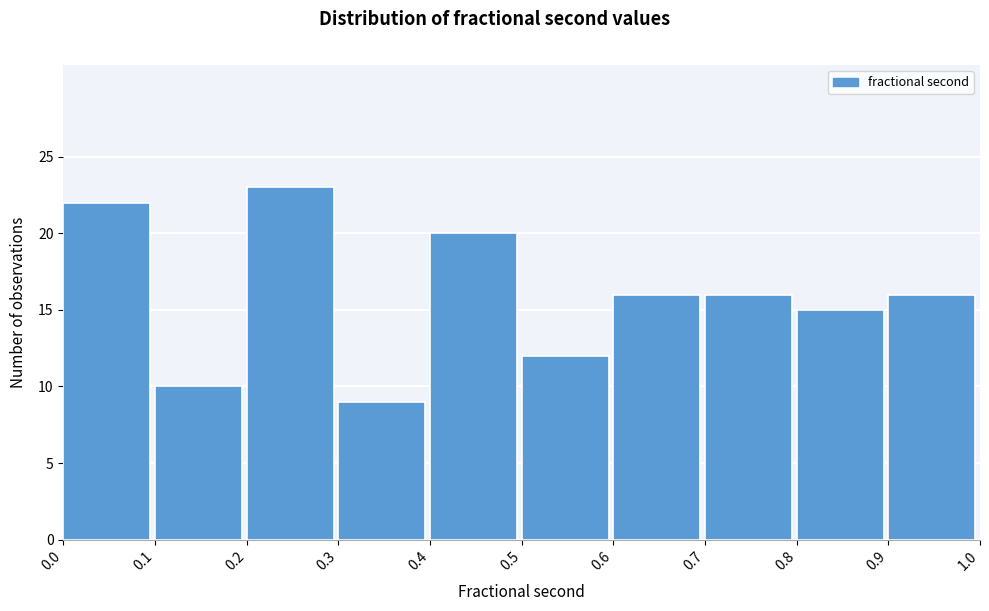

Reading left to right, list all the values displayed in this chart.

22	10	23	9	20	12	16	16	15	16